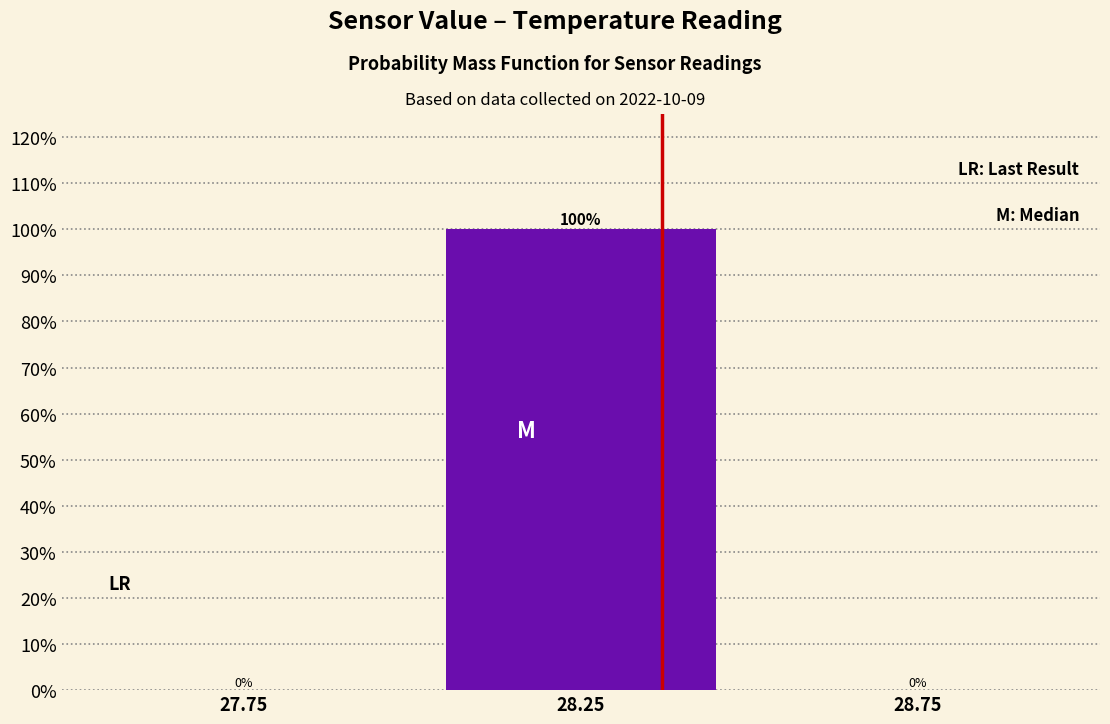

Reading left to right, list every bar in this chart as the range it spans on the x-axis followed by its height.

27.5 to 28.0: 0
28.0 to 28.5: 100
28.5 to 29.0: 0